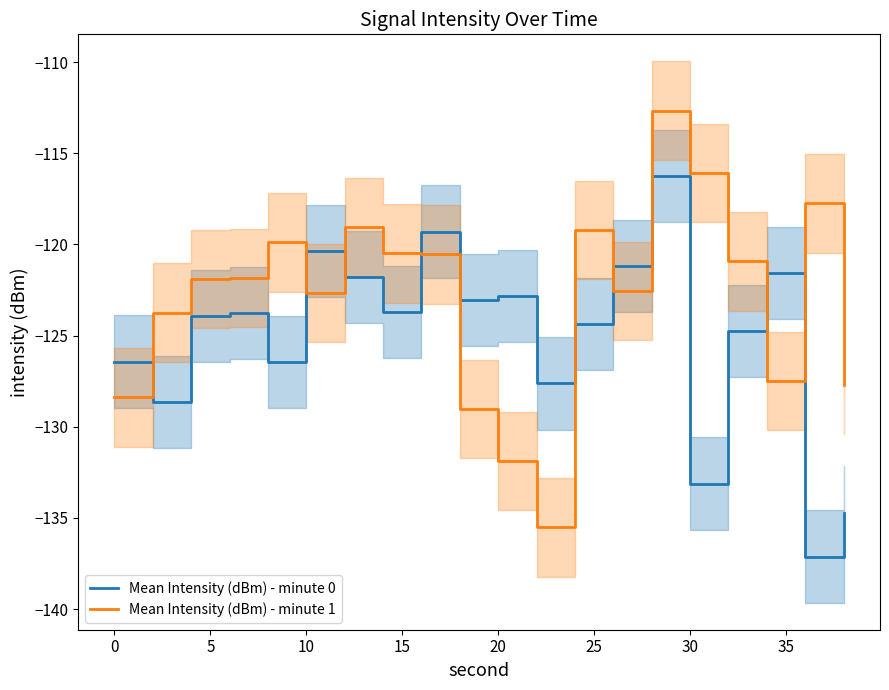

Does the chart display data point markers on the line(s)?

No